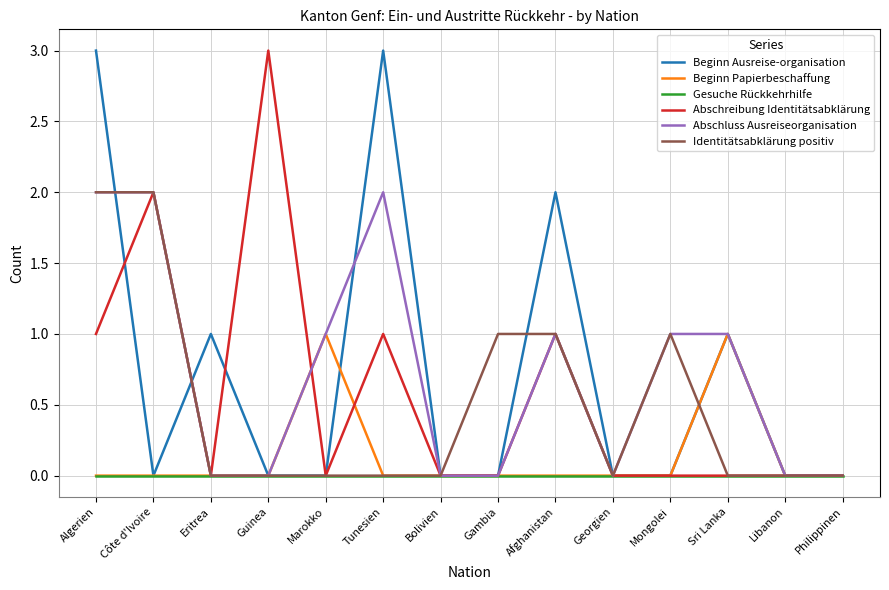

What position from the right is Eritrea?

12